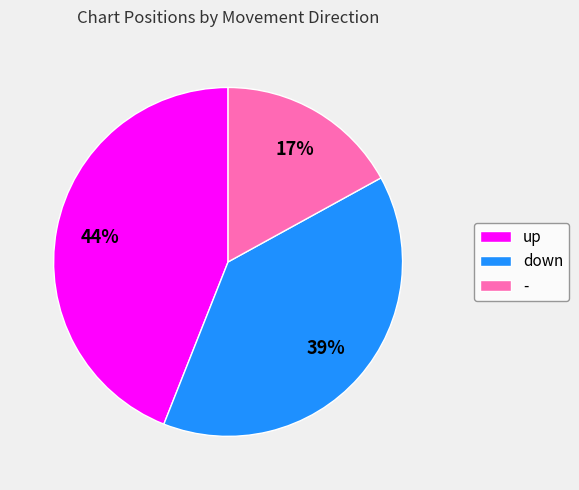

Is there any slice that represents more than half of the pie?

No